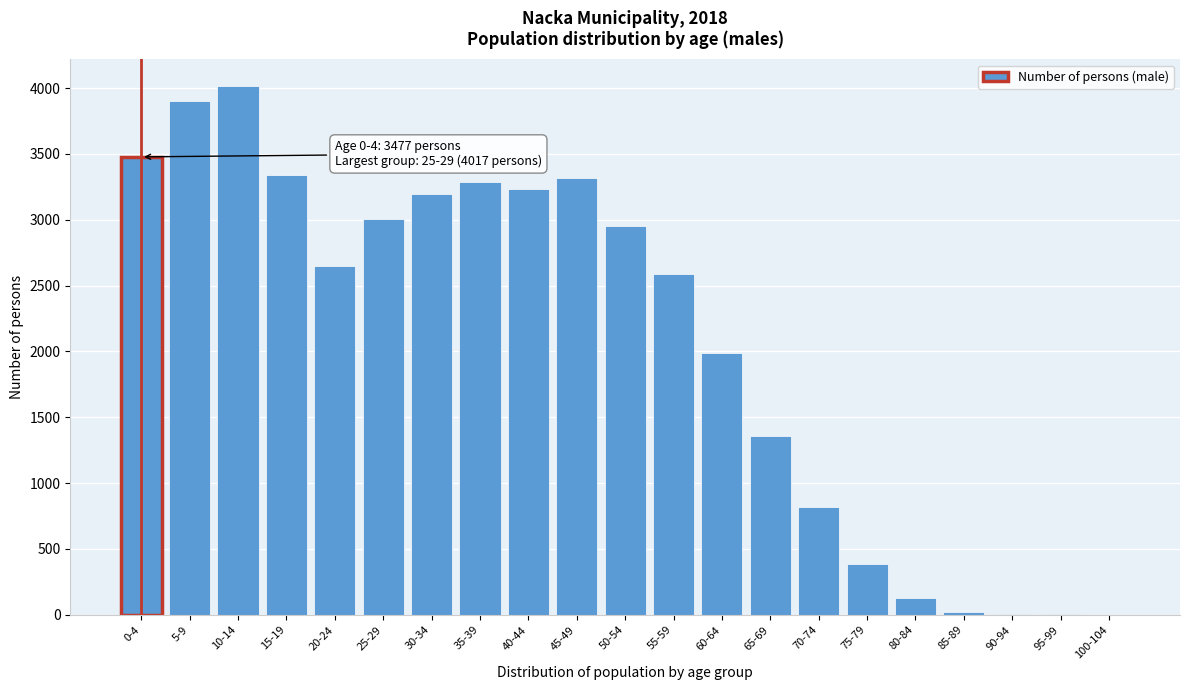

What is the maximum value shown in the chart?

4017